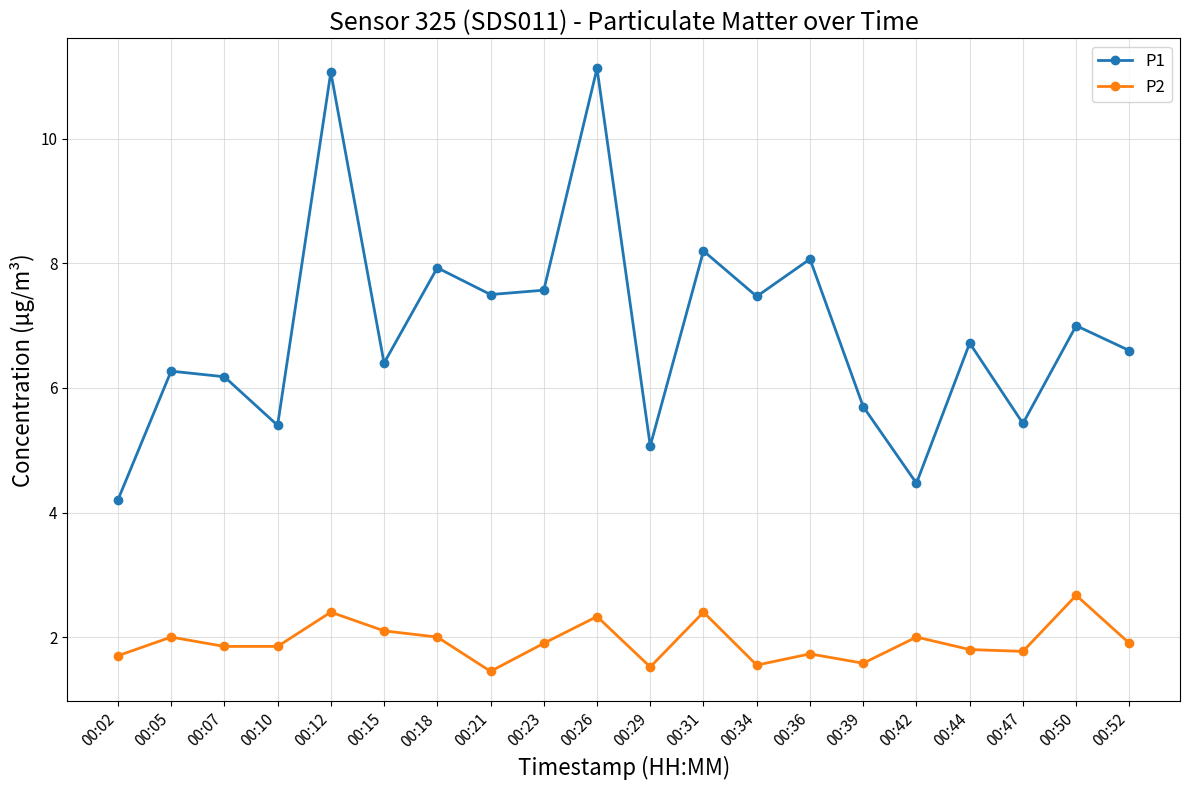

List the series in order of their overall mean, lowest first.

P2, P1